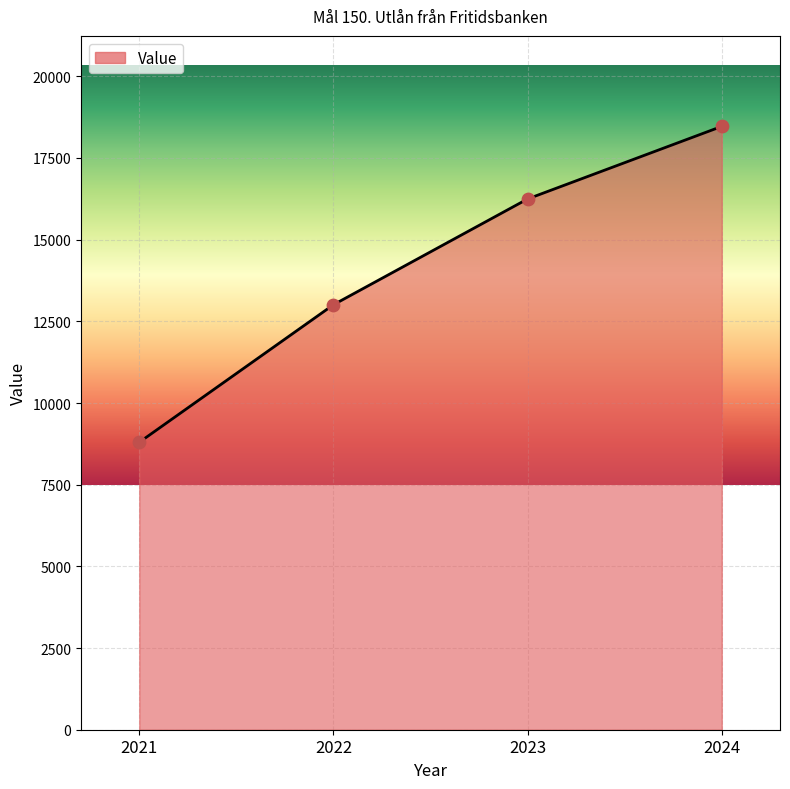

What is the ratio of the value at 2021 to the value at 2022?

0.7